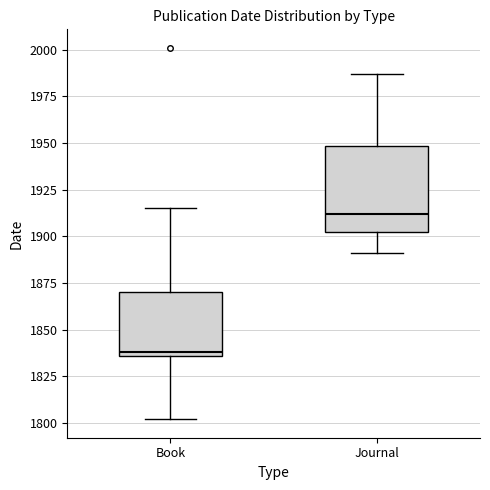

Reading left to right, transcribe this box plot: for each box, give where its median line is, the range the box spans, and where its two whiskers end, as read against the y-axis. The values are not printed on the chart, so give them approximately, as read against the axis.

Book: median 1840, box 1835 to 1870, whiskers 1800 to 1915
Journal: median 1910, box 1905 to 1950, whiskers 1890 to 1985